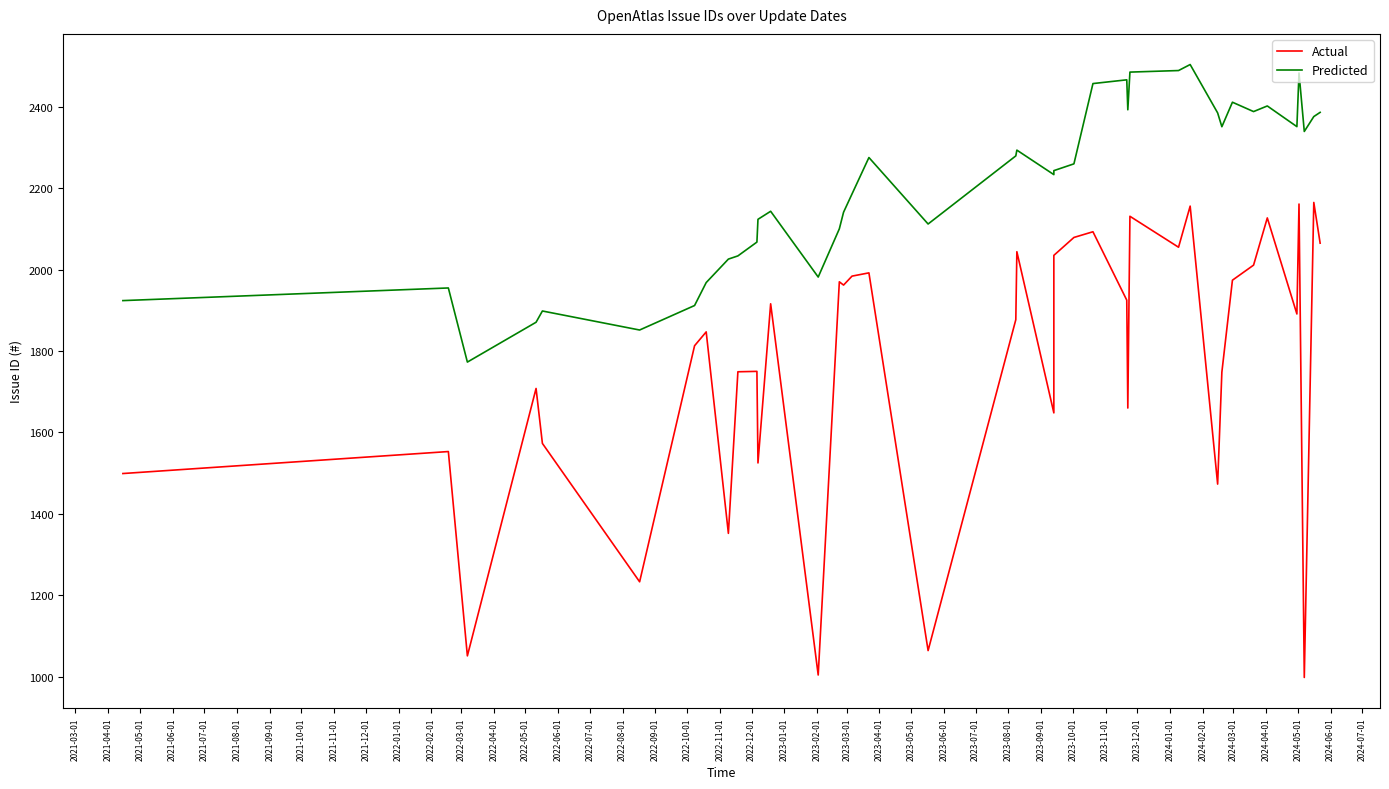

The value of Predicted at 2021-04-01 is 3226.1. True or false?

False